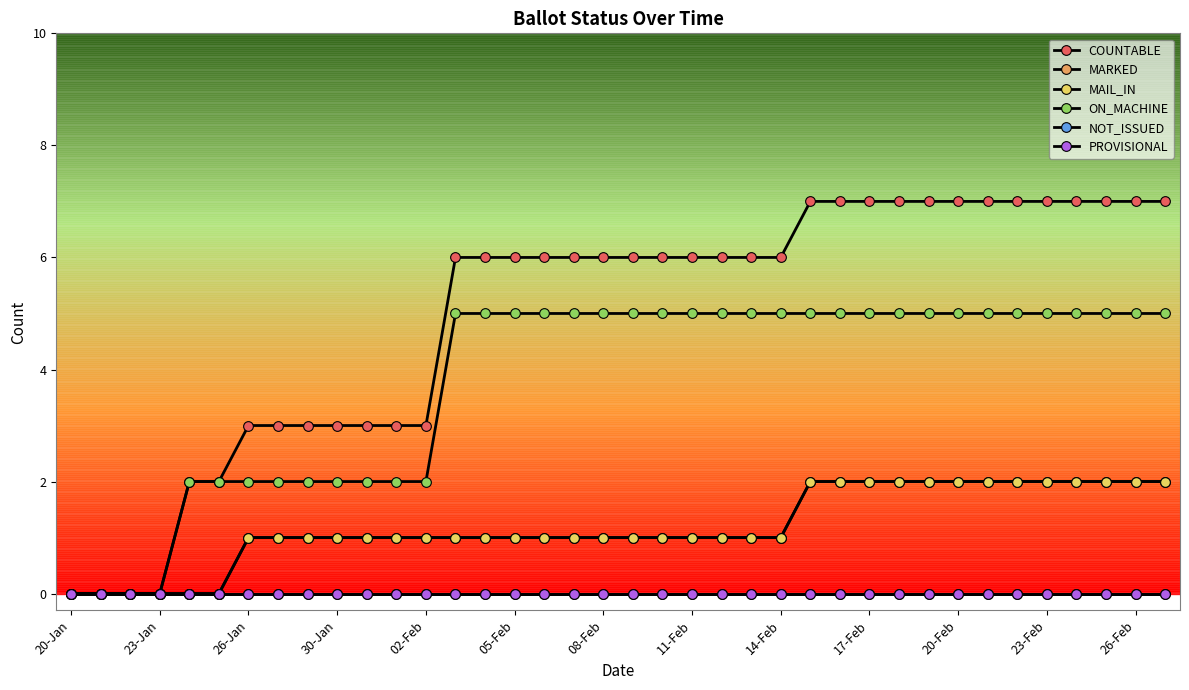

Is this an area chart (filled region under the line)?

No